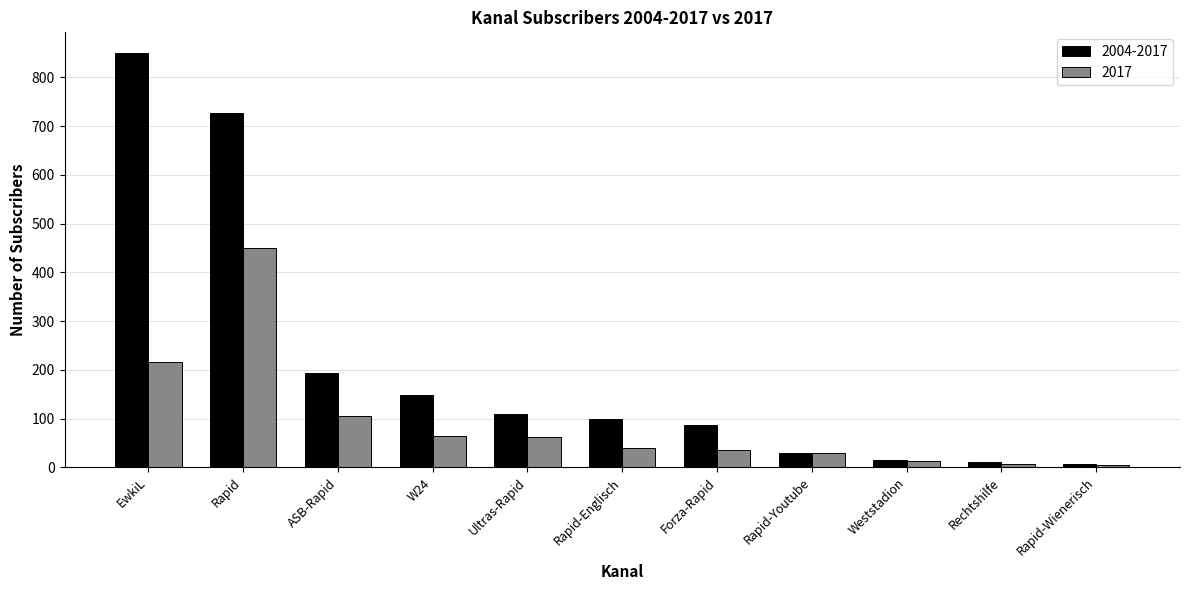

Which series has the widest spread of values?

2004-2017